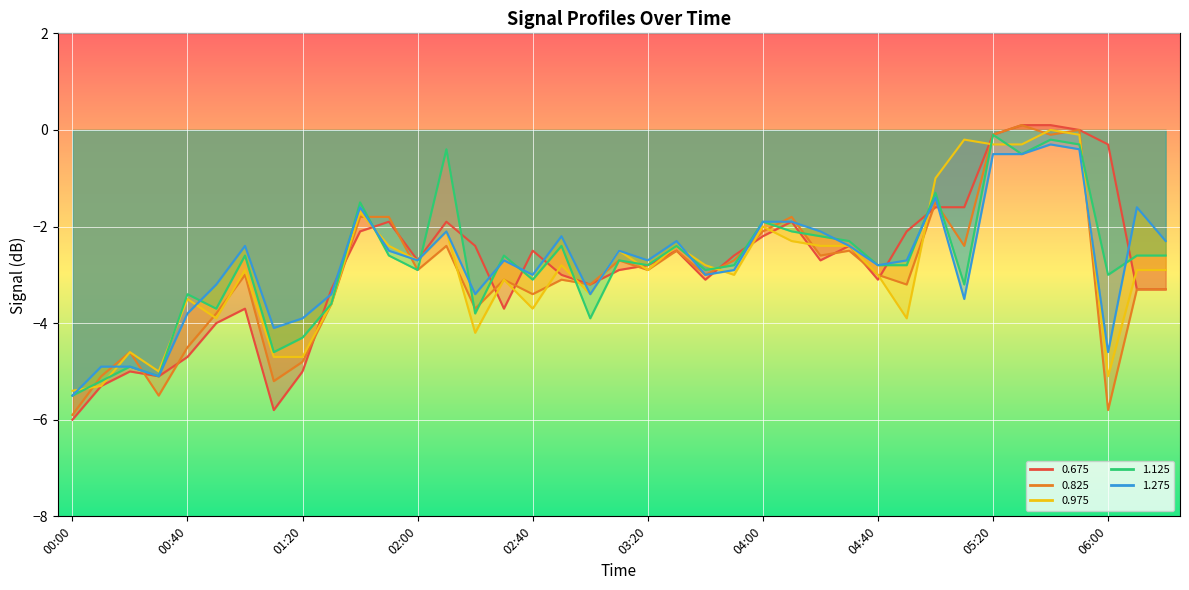

At which category does 0.825 reach its first local valley?

00:30